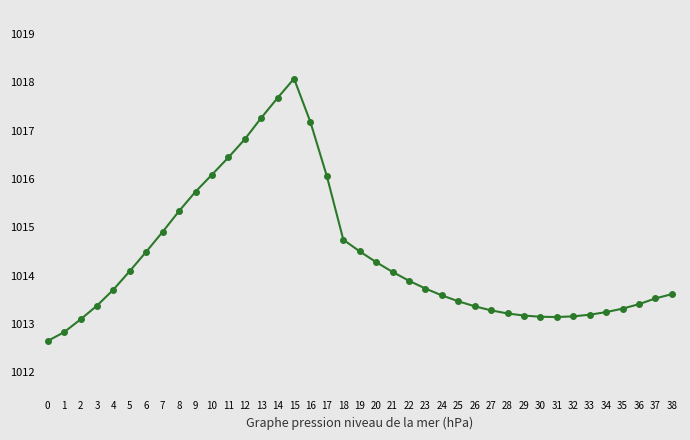

Between 9 and 3, which is larger?

9